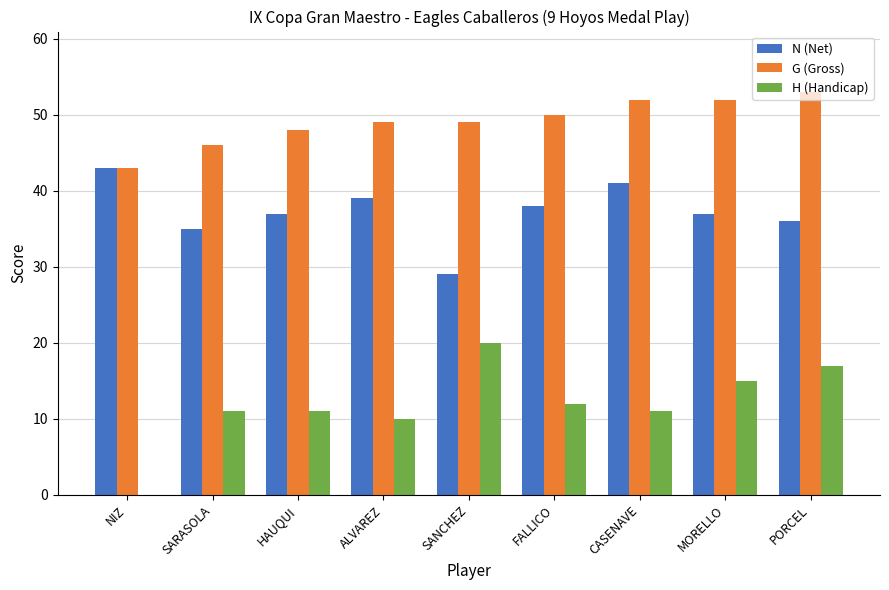

Which series has the largest total across all categories?

G (Gross)